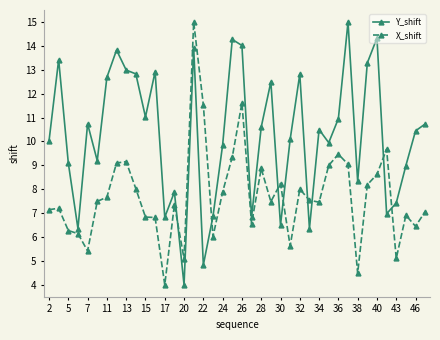

True or false: Y_shift has more than 2 interior local peaks.

True